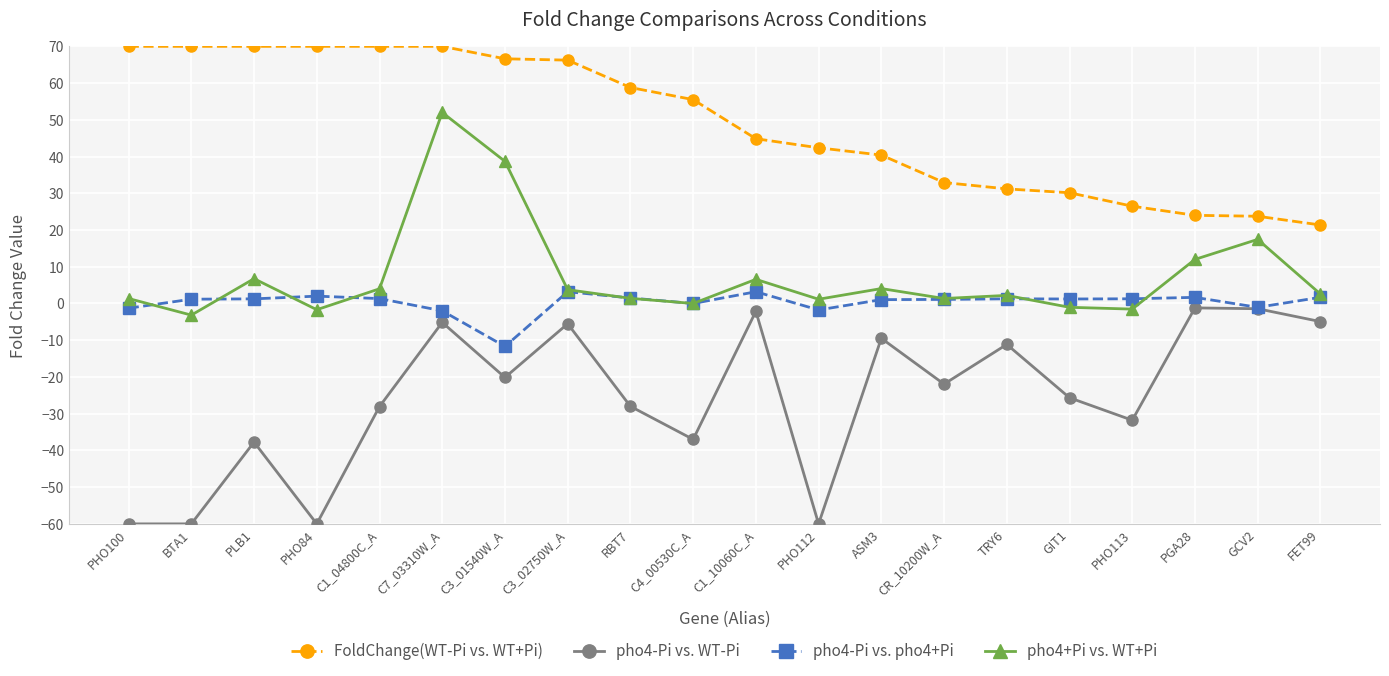

What is the label of the 15th point from the left?

TRY6